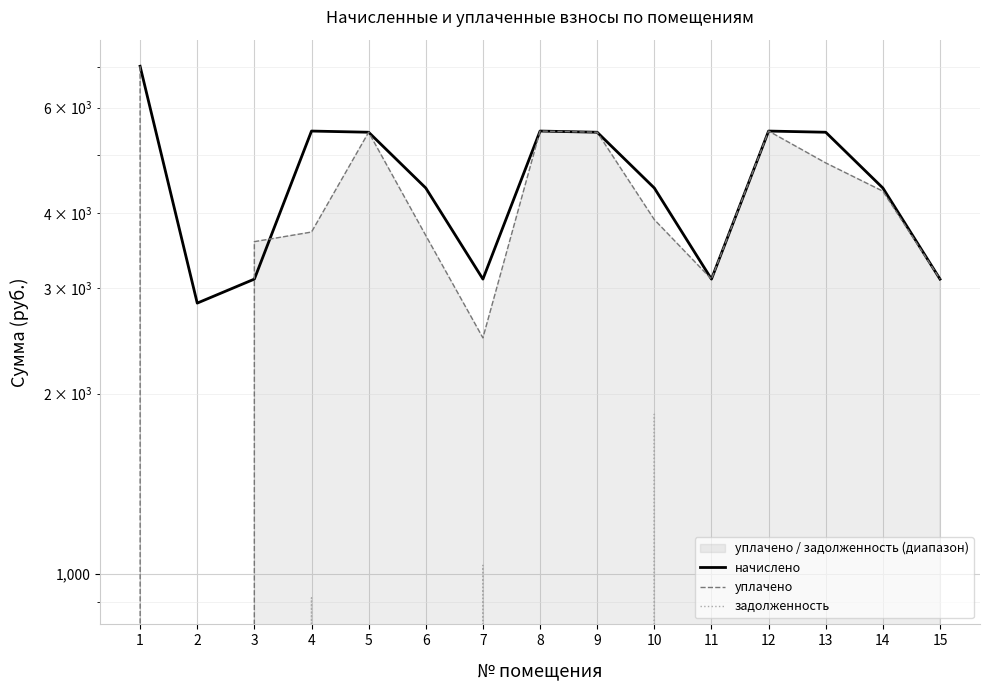

At how many categories does at least one series exceed 1769?

15